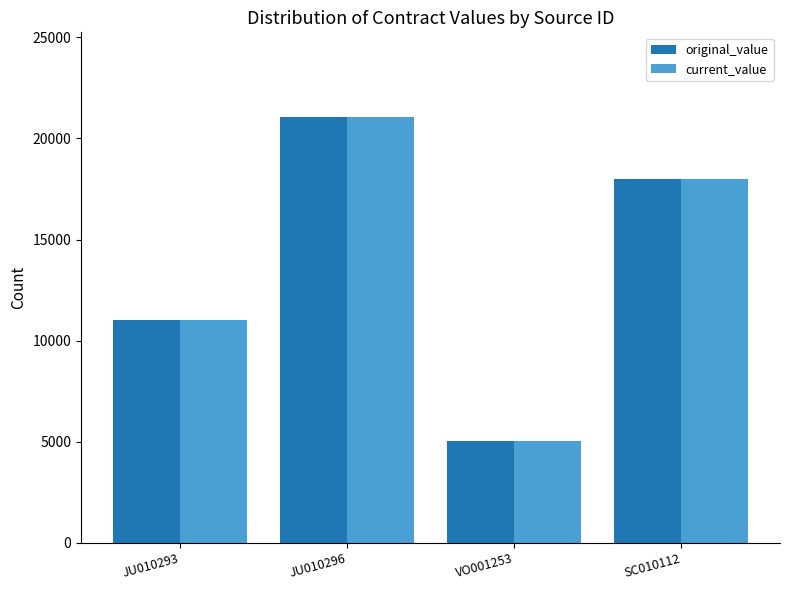

What is the difference between the maximum and second lowest values in the original_value series?

10028.0